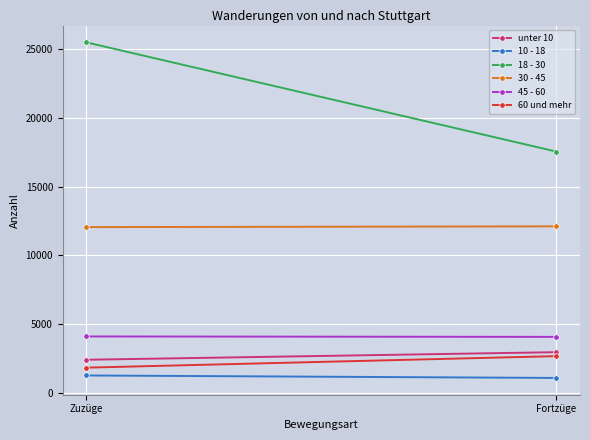

The value of 45 - 60 at Zuzüge is 4096. True or false?

True